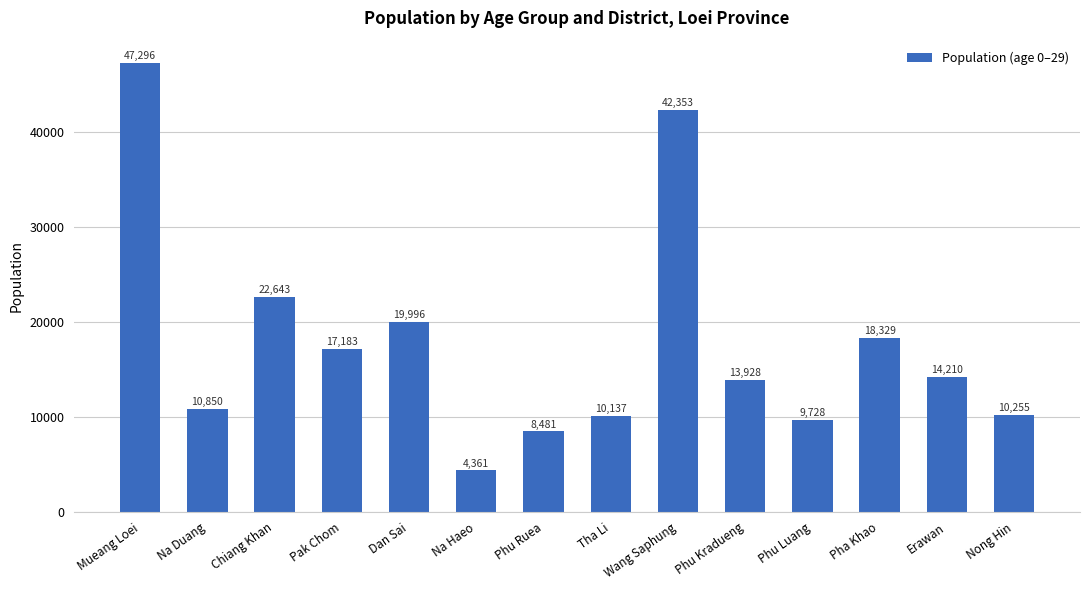

Reading left to right, what are all the values shown in this chart?

Mueang Loei=47296	Na Duang=10850	Chiang Khan=22643	Pak Chom=17183	Dan Sai=19996	Na Haeo=4361	Phu Ruea=8481	Tha Li=10137	Wang Saphung=42353	Phu Kradueng=13928	Phu Luang=9728	Pha Khao=18329	Erawan=14210	Nong Hin=10255